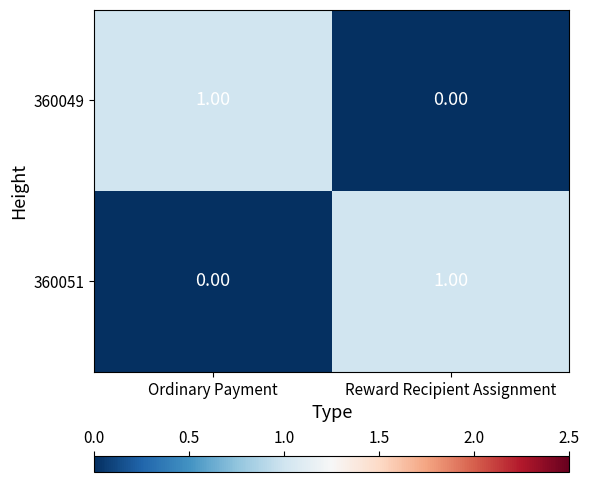

Which category has the lowest value in the 360051 series?

Ordinary Payment